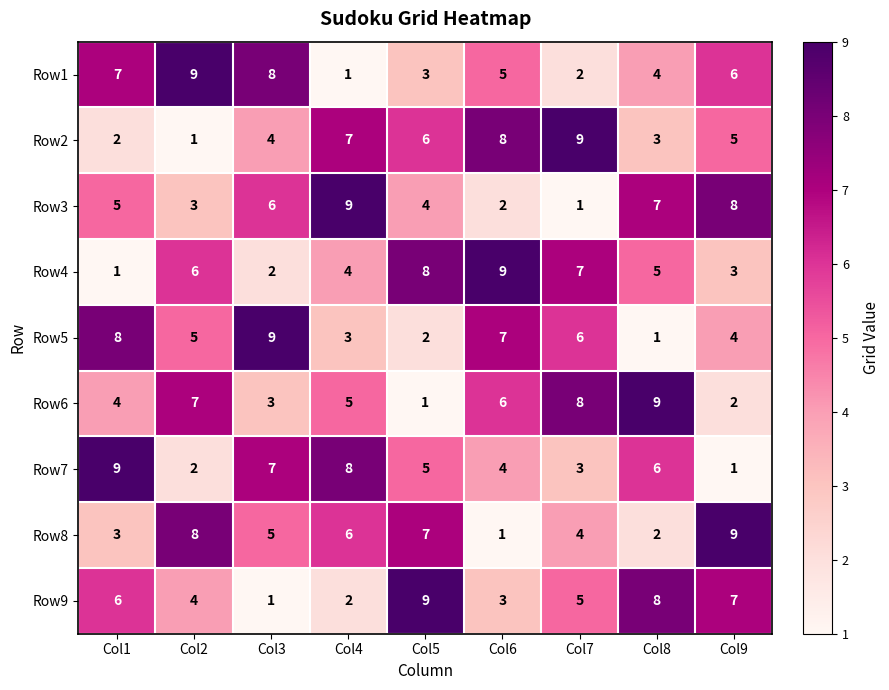

What is the total value across all series at Col6?

45